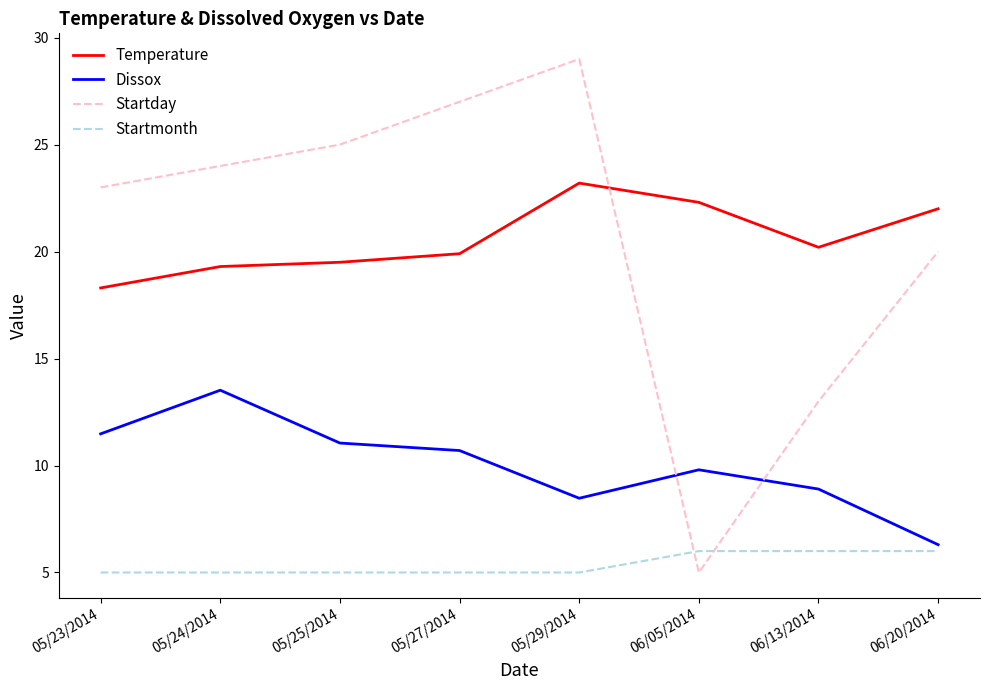

What is the greatest value displayed?

29.0